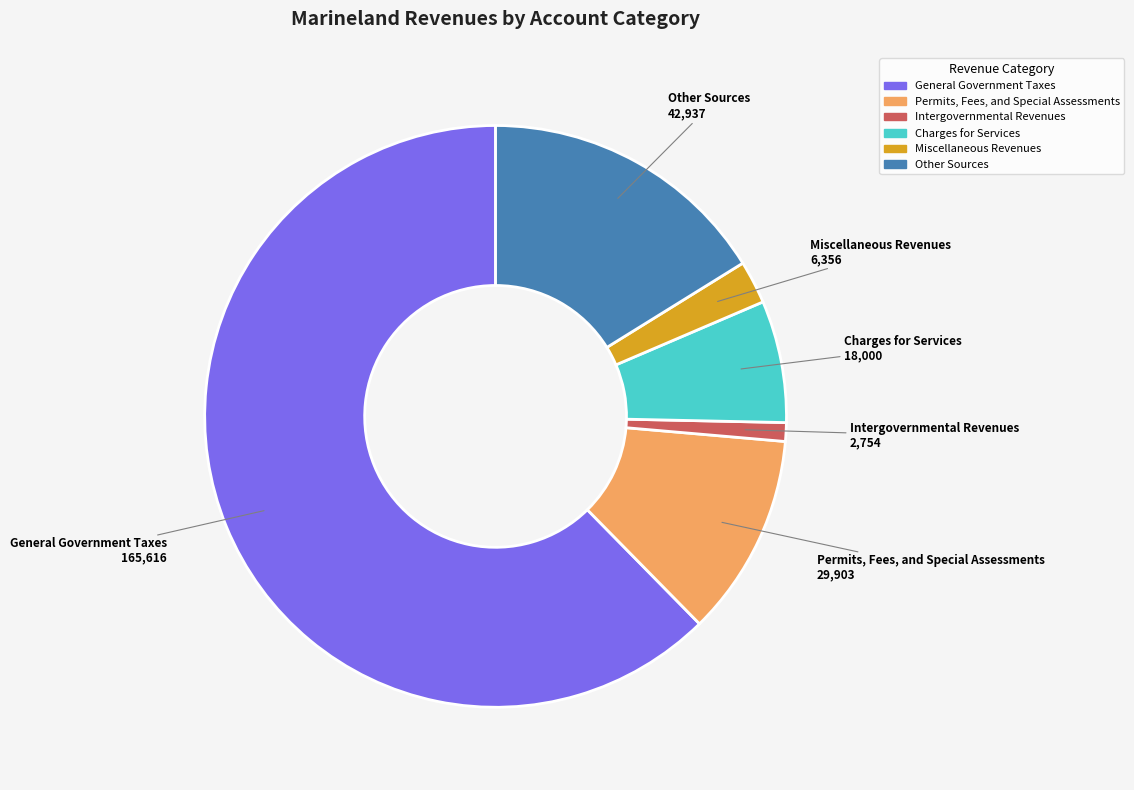

Rank the categories by value from highest to lowest.

General Government Taxes, Other Sources, Permits, Fees, and Special Assessments, Charges for Services, Miscellaneous Revenues, Intergovernmental Revenues